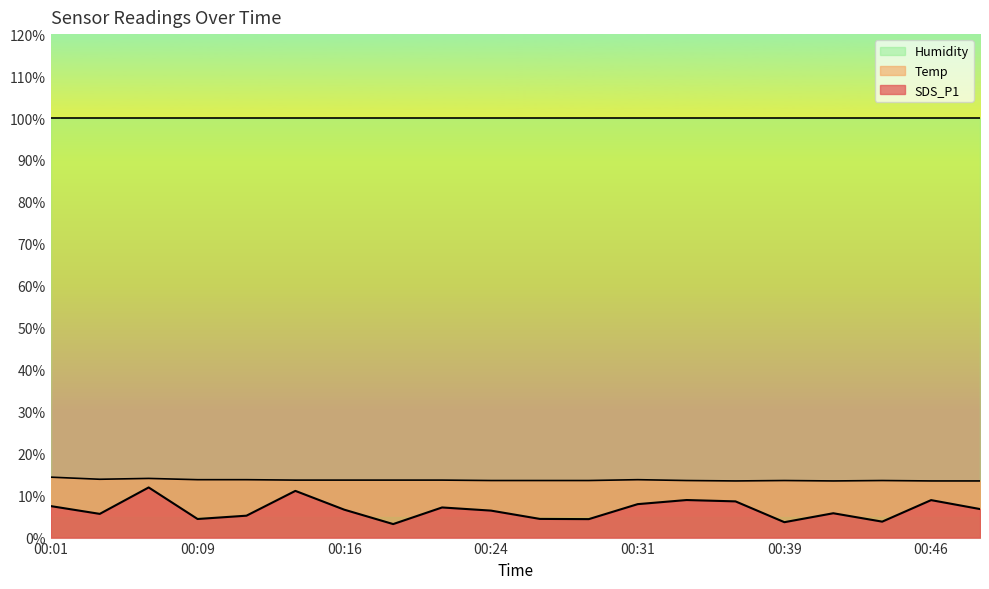

What is the greatest value displayed?

99.9